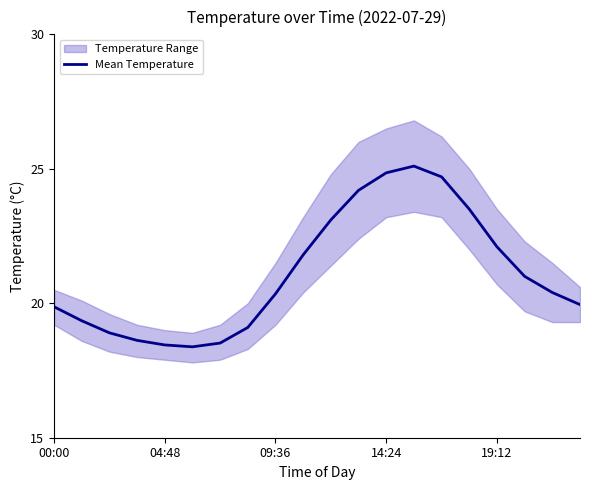

The value of Mean Temperature at 00:00 is 9.6. True or false?

False